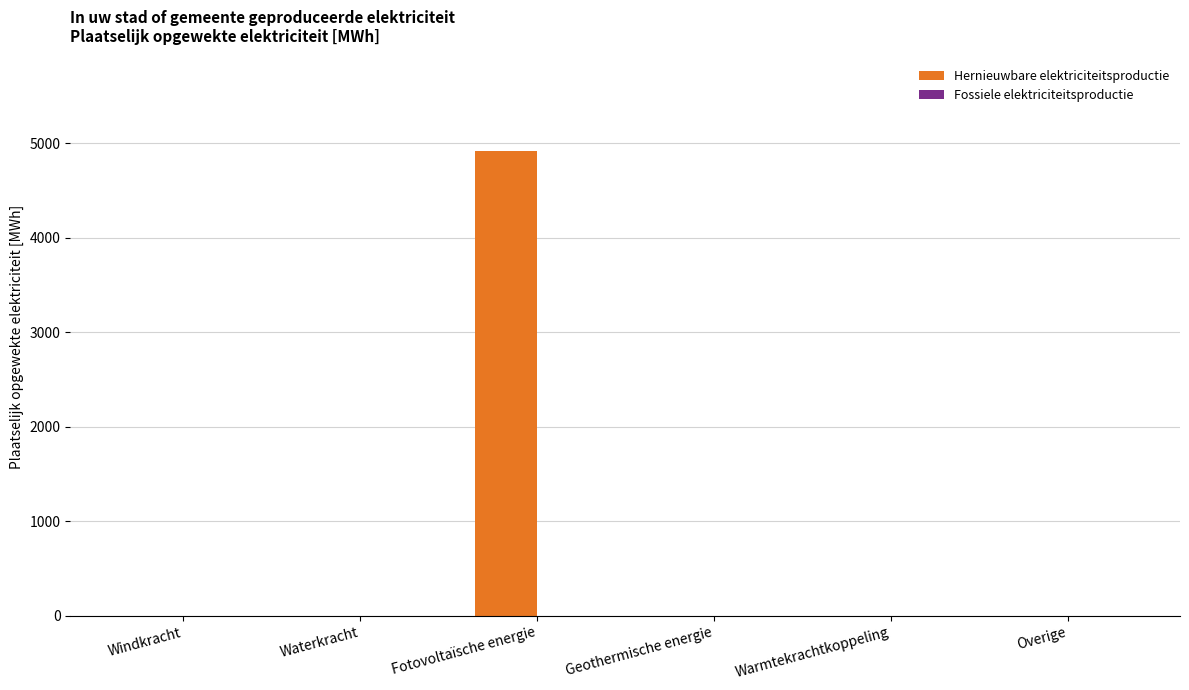

The chart shows a value of 3177.4 at Warmtekrachtkoppeling. True or false?

False